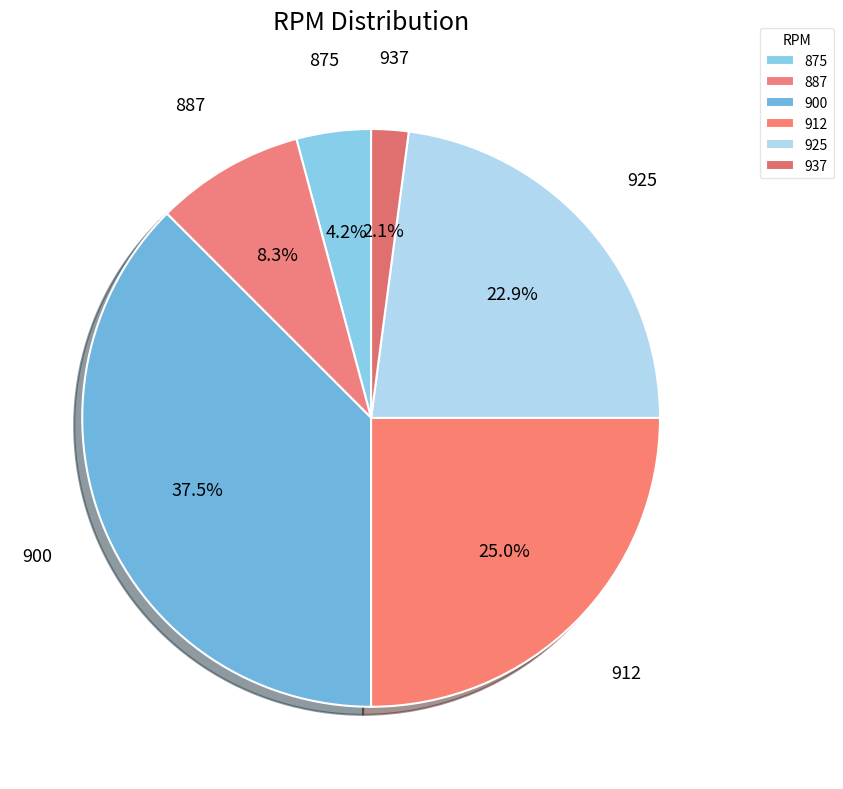

Between 900 and 875, which is larger?

900